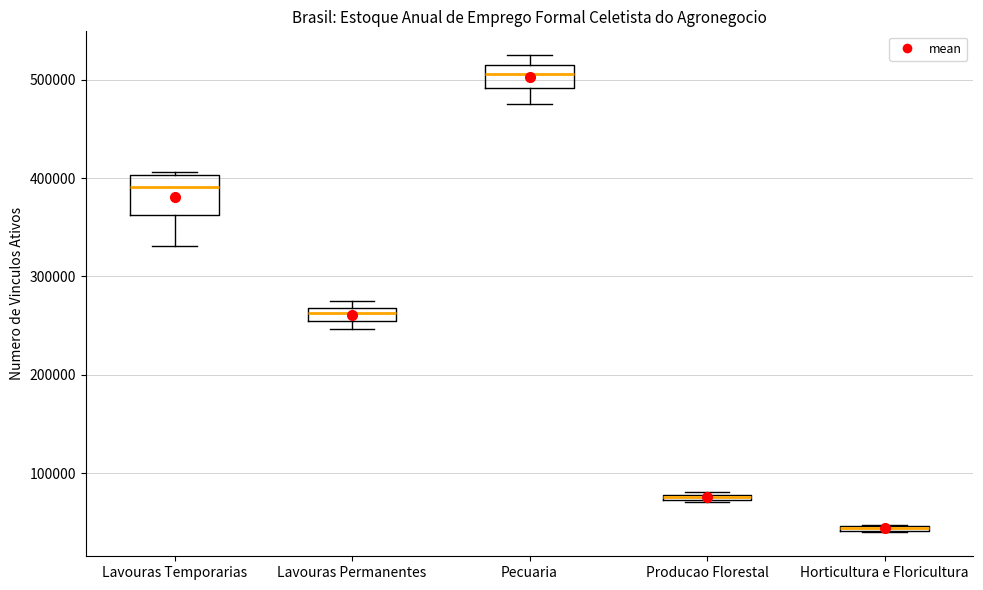

Where is the upper edge of the box for Lavouras Temporarias on the y-axis? The values are not printed on the chart, so give them approximately, as read against the axis.

400000